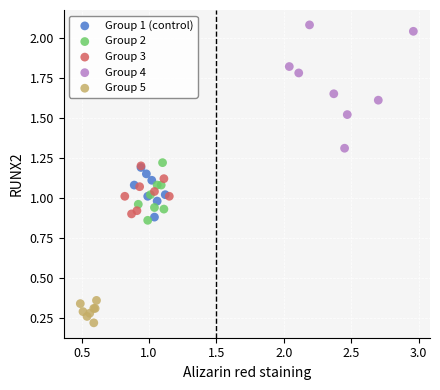

Which series reaches the minimum Y coordinate?

Group 5